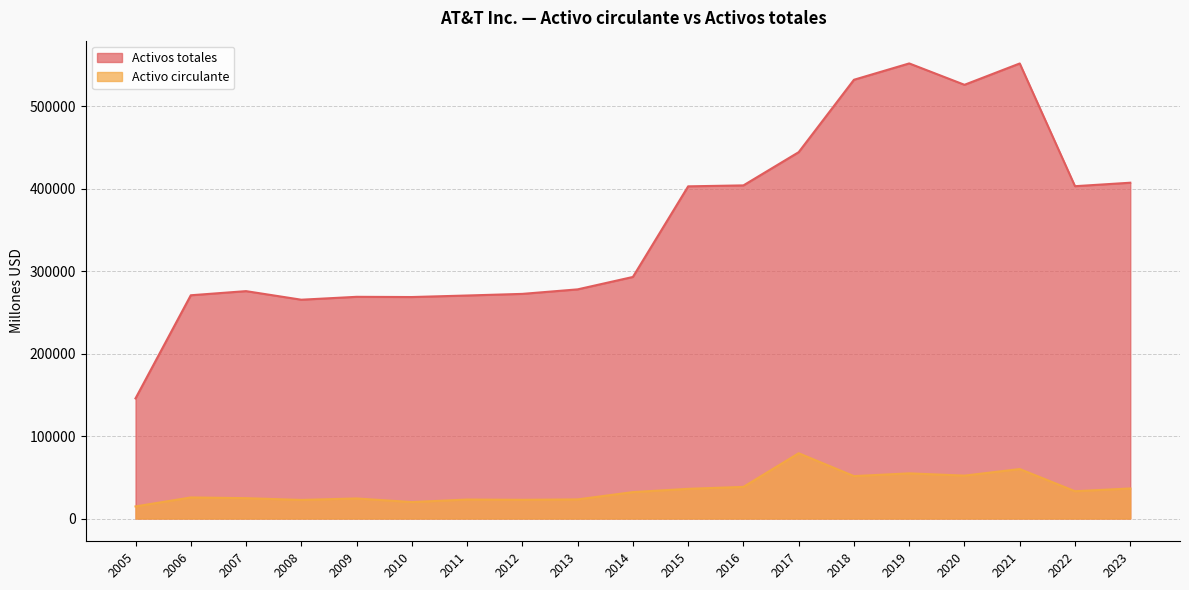

Where is Activos totales nearest to the value 348650?

2015